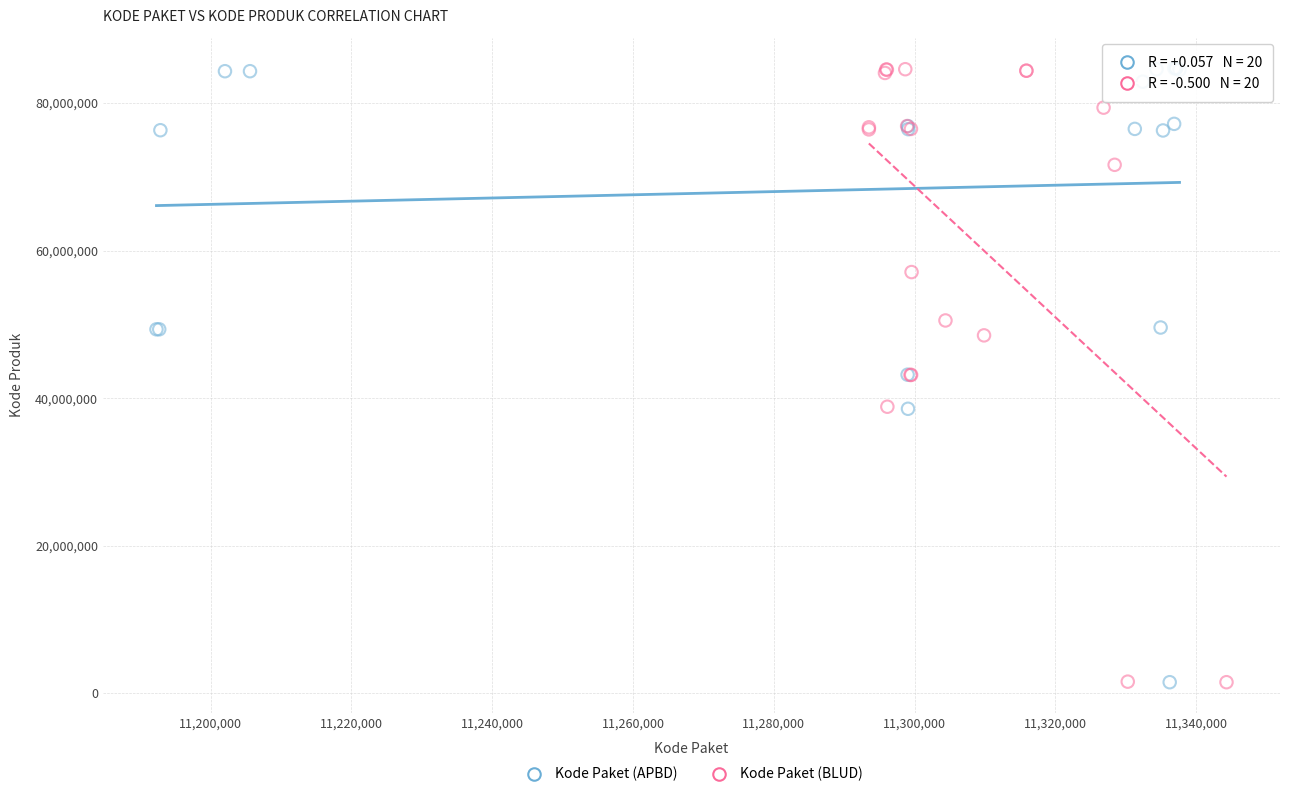

What are all the series names shown in the legend?

Kode Paket (APBD), Kode Paket (BLUD)